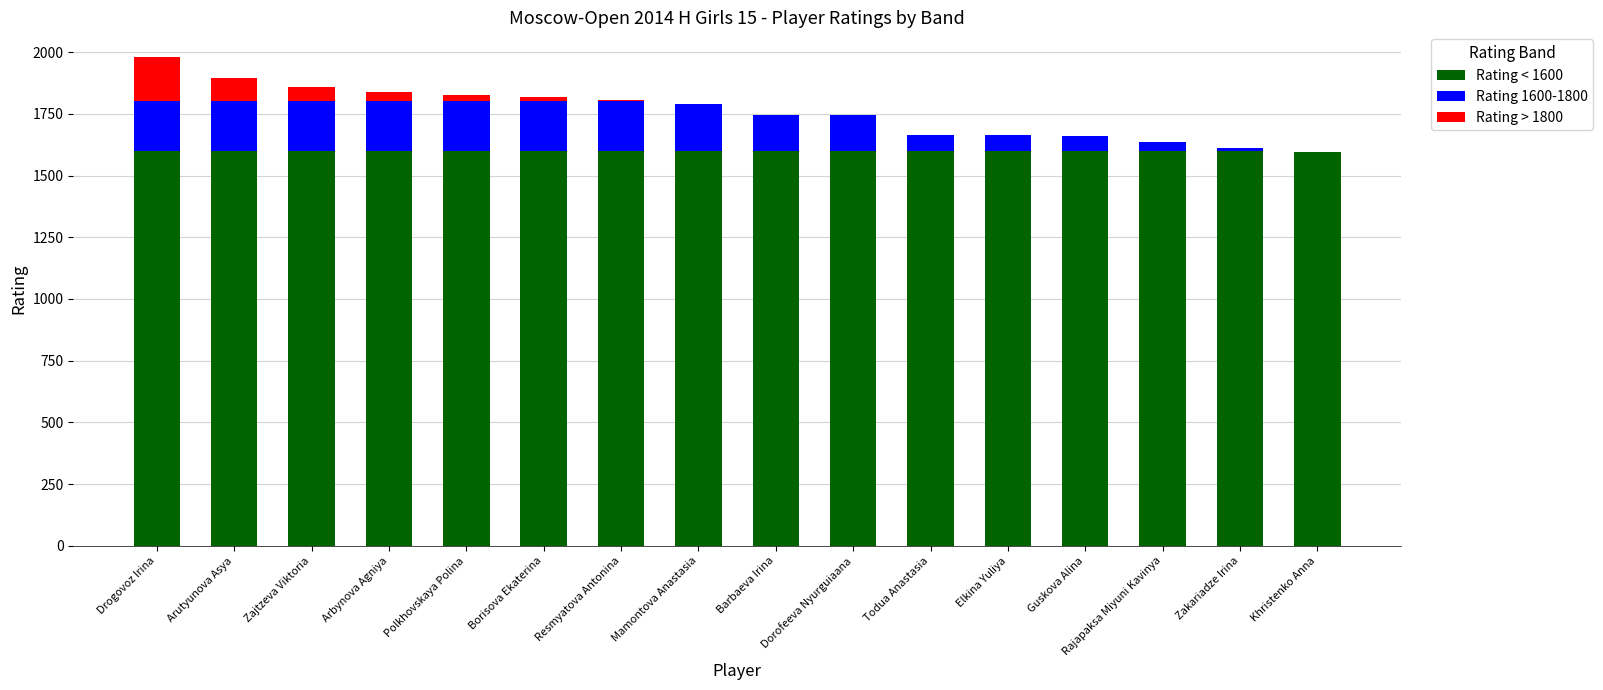

Count the number of data series in this chart.

3